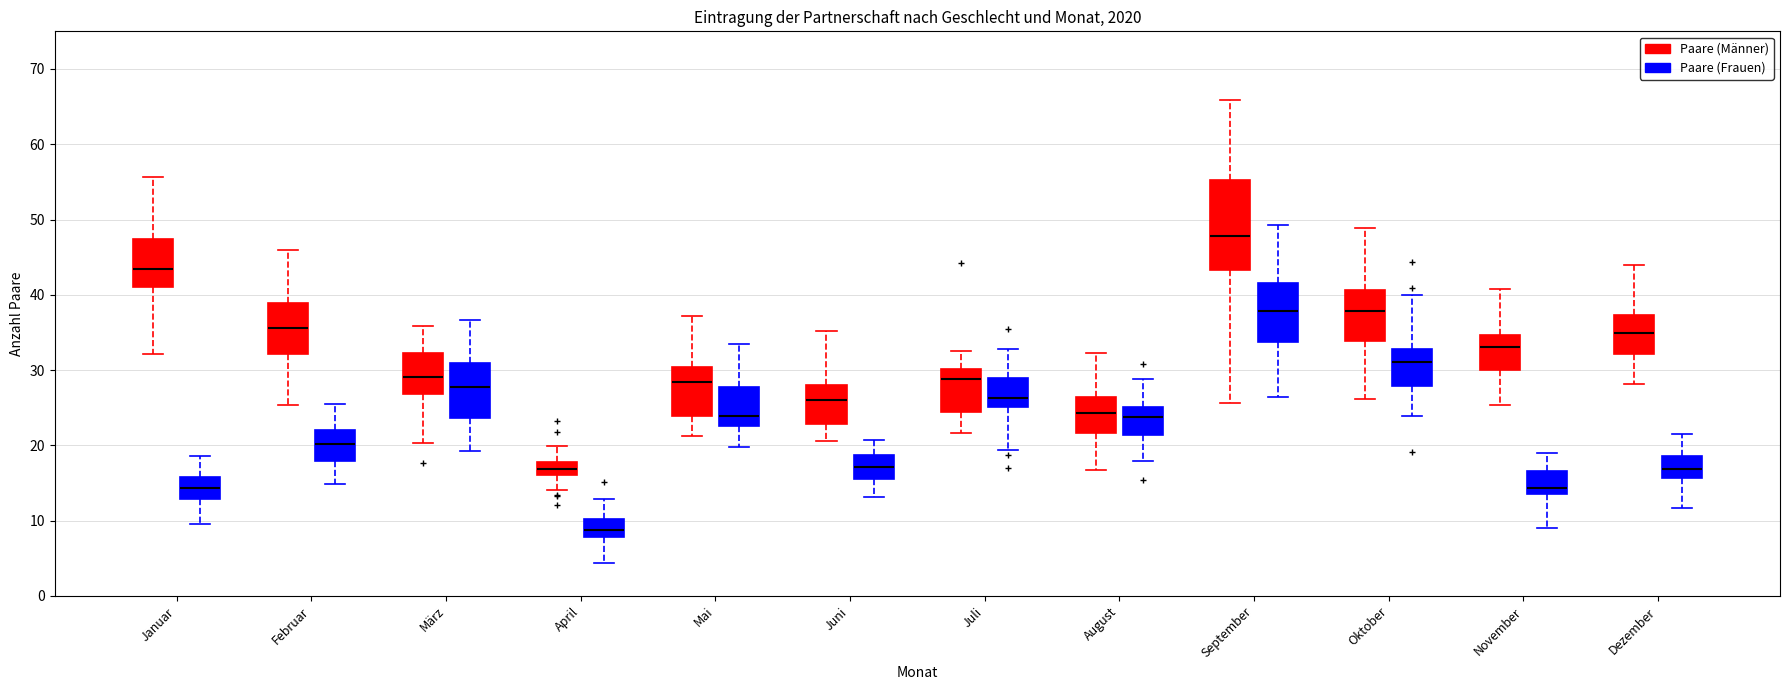

Reading left to right, transcribe this box plot: for each box, give where its median line is, the range the box spans, and where its two whiskers end, as read against the y-axis. The values are not printed on the chart, so give them approximately, as read against the axis.

Januar (Paare (Männer)): median 43, box 41 to 47, whiskers 32 to 56
Januar (Paare (Frauen)): median 14, box 13 to 16, whiskers 10 to 19
Februar (Paare (Männer)): median 36, box 32 to 39, whiskers 25 to 46
Februar (Paare (Frauen)): median 20, box 18 to 22, whiskers 15 to 25
März (Paare (Männer)): median 29, box 27 to 32, whiskers 20 to 36
März (Paare (Frauen)): median 28, box 24 to 31, whiskers 19 to 37
April (Paare (Männer)): median 17, box 16 to 18, whiskers 14 to 20
April (Paare (Frauen)): median 9, box 8 to 10, whiskers 4 to 13
Mai (Paare (Männer)): median 28, box 24 to 30, whiskers 21 to 37
Mai (Paare (Frauen)): median 24, box 23 to 28, whiskers 20 to 33
Juni (Paare (Männer)): median 26, box 23 to 28, whiskers 21 to 35
Juni (Paare (Frauen)): median 17, box 16 to 19, whiskers 13 to 21
Juli (Paare (Männer)): median 29, box 24 to 30, whiskers 22 to 33
Juli (Paare (Frauen)): median 26, box 25 to 29, whiskers 19 to 33
August (Paare (Männer)): median 24, box 22 to 26, whiskers 17 to 32
August (Paare (Frauen)): median 24, box 21 to 25, whiskers 18 to 29
September (Paare (Männer)): median 48, box 43 to 55, whiskers 26 to 66
September (Paare (Frauen)): median 38, box 34 to 42, whiskers 26 to 49
Oktober (Paare (Männer)): median 38, box 34 to 41, whiskers 26 to 49
Oktober (Paare (Frauen)): median 31, box 28 to 33, whiskers 24 to 40
November (Paare (Männer)): median 33, box 30 to 35, whiskers 25 to 41
November (Paare (Frauen)): median 14, box 13 to 17, whiskers 9 to 19
Dezember (Paare (Männer)): median 35, box 32 to 37, whiskers 28 to 44
Dezember (Paare (Frauen)): median 17, box 16 to 19, whiskers 12 to 21